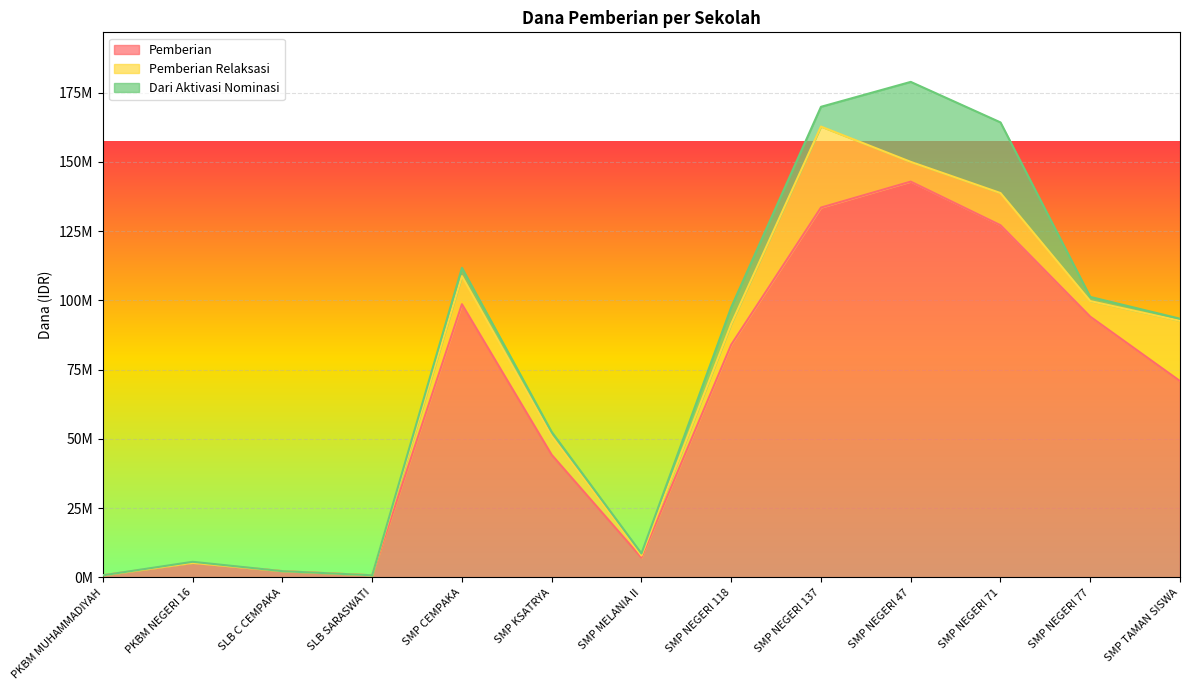

Which label corresponds to the largest value in the chart?

SMP NEGERI 47